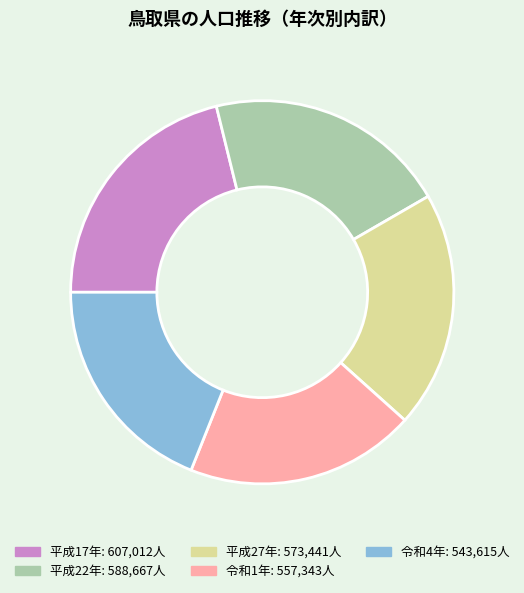

Is there a majority slice in this chart?

No